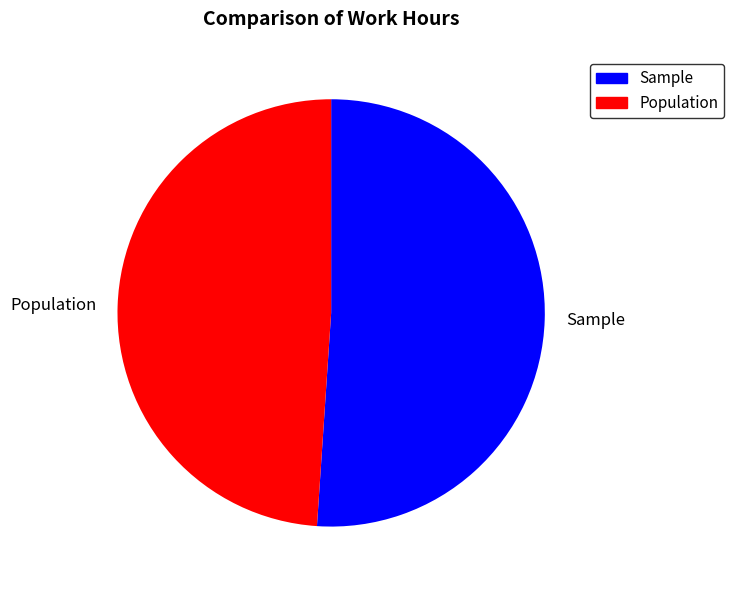

Count the number of slices in the pie.

2